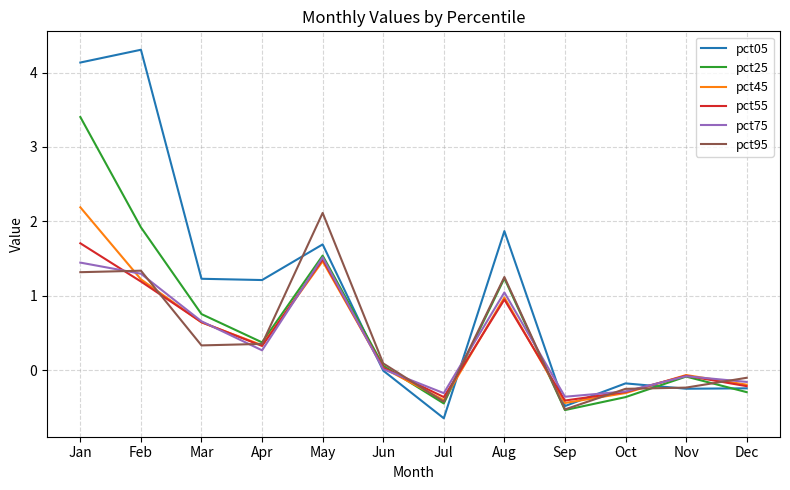

Is it true that pct75 equals -0.3 at Jul?

True